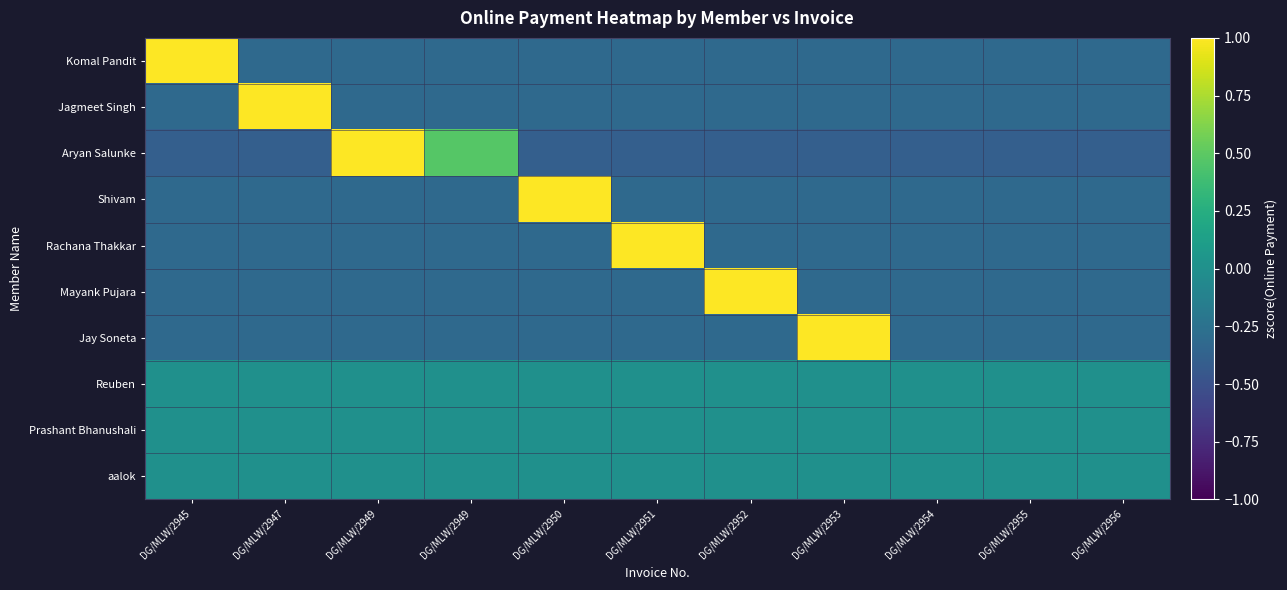

At how many categories does at least one series exceed 2?

7